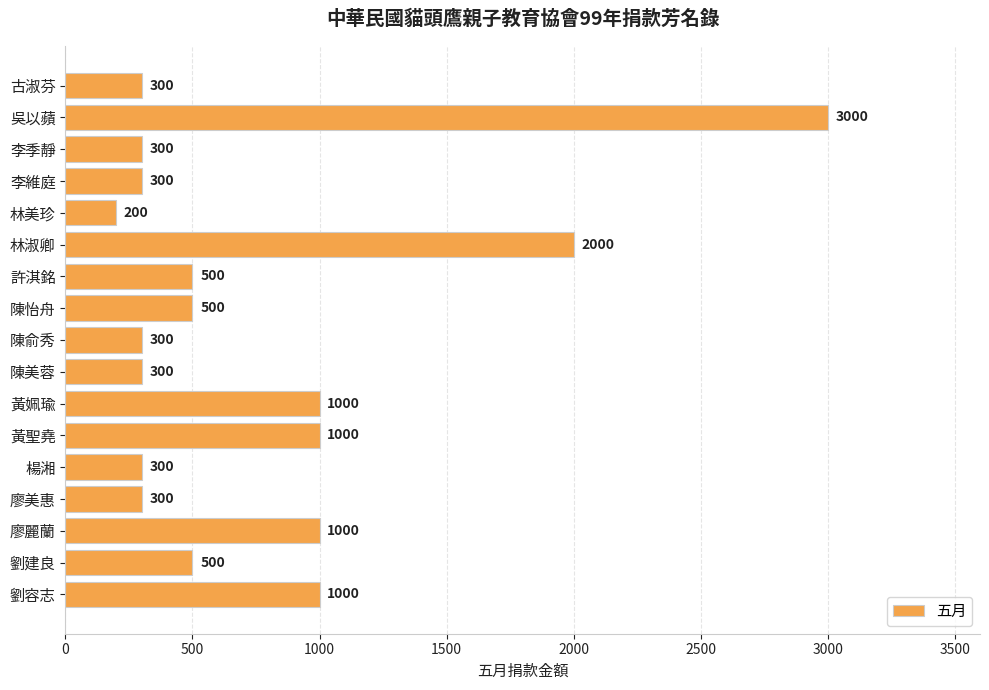

At which category does the chart reach its peak across all series?

吳以蘋